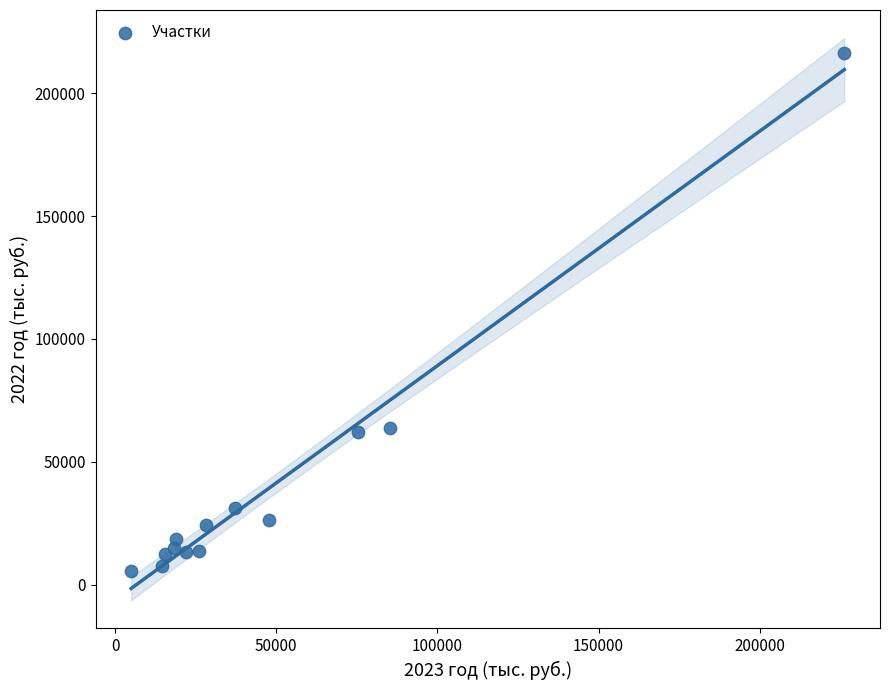

What is the range of Y values (max minus min)?

210700.8